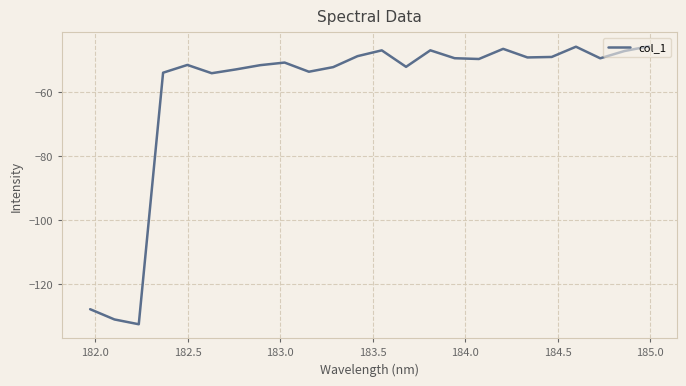

What is the minimum value shown in the chart?

-132.6